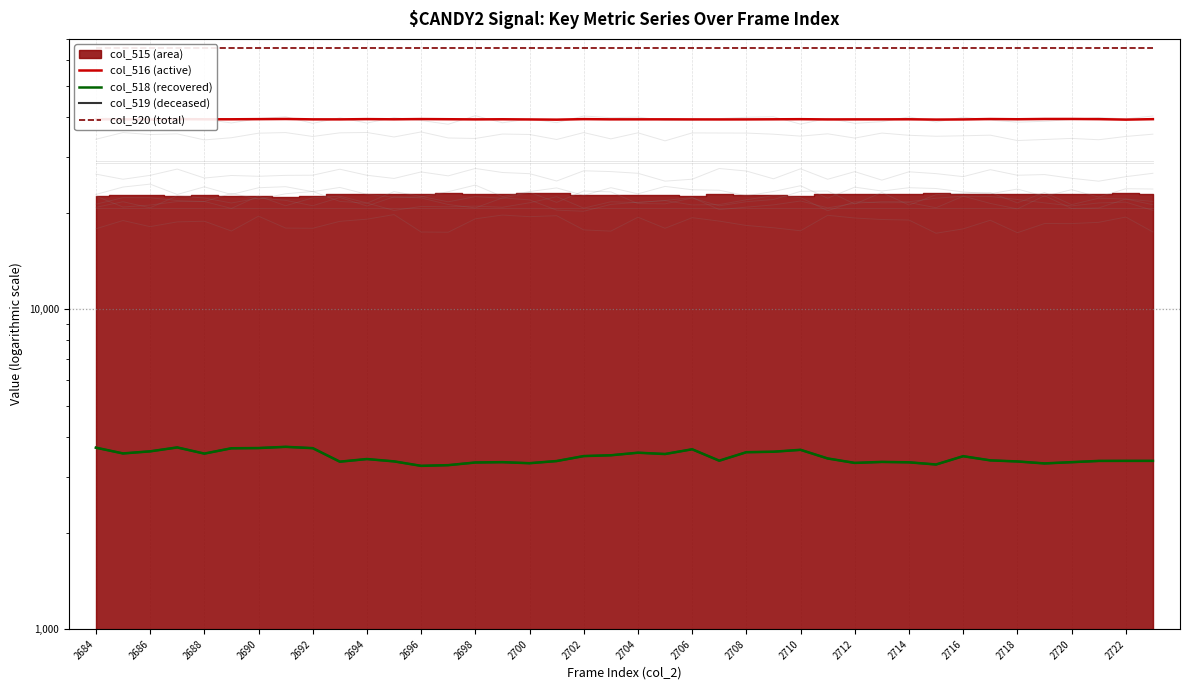

Between 2684 and 2706, which series saw the biggest shift?

col_518 (recovered)